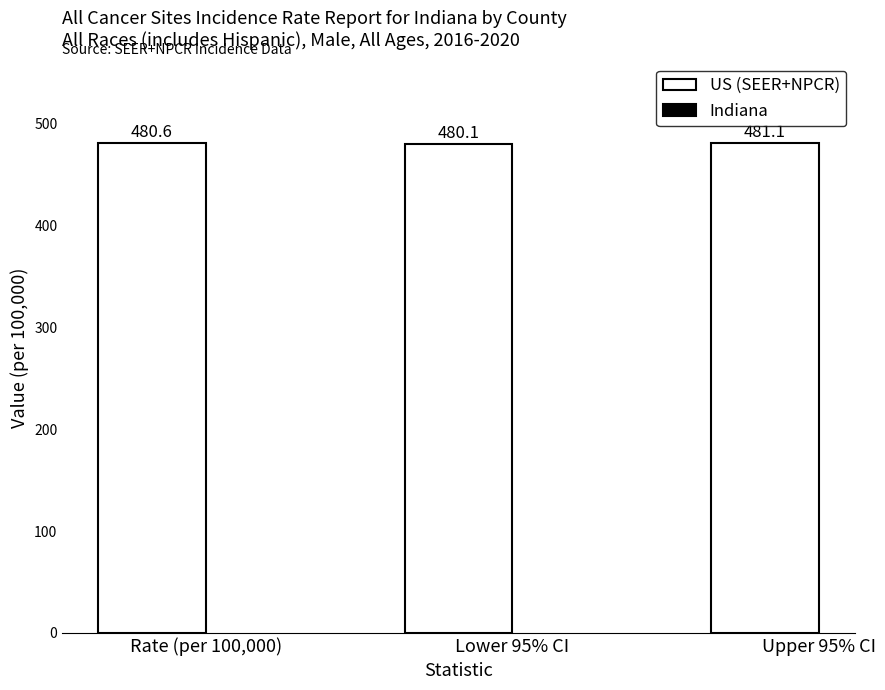

The value at Upper 95% CI is 313.8. True or false?

False